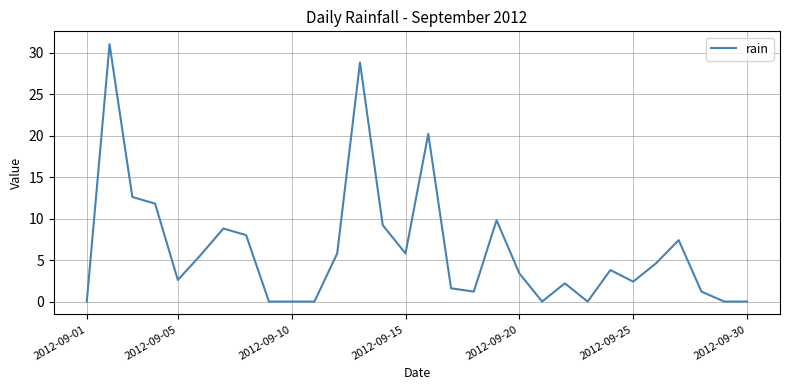

What is the maximum value shown in the chart?

31.0